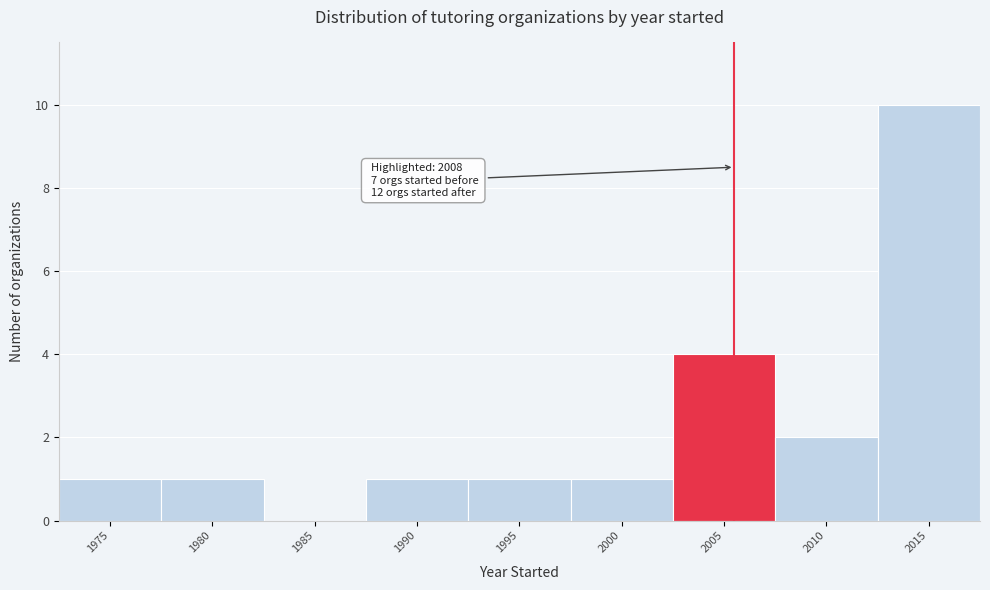

Reading left to right, transcribe all the data shown in this chart.

1975=1	1980=1	1985=0	1990=1	1995=1	2000=1	2005=4	2010=2	2015=10